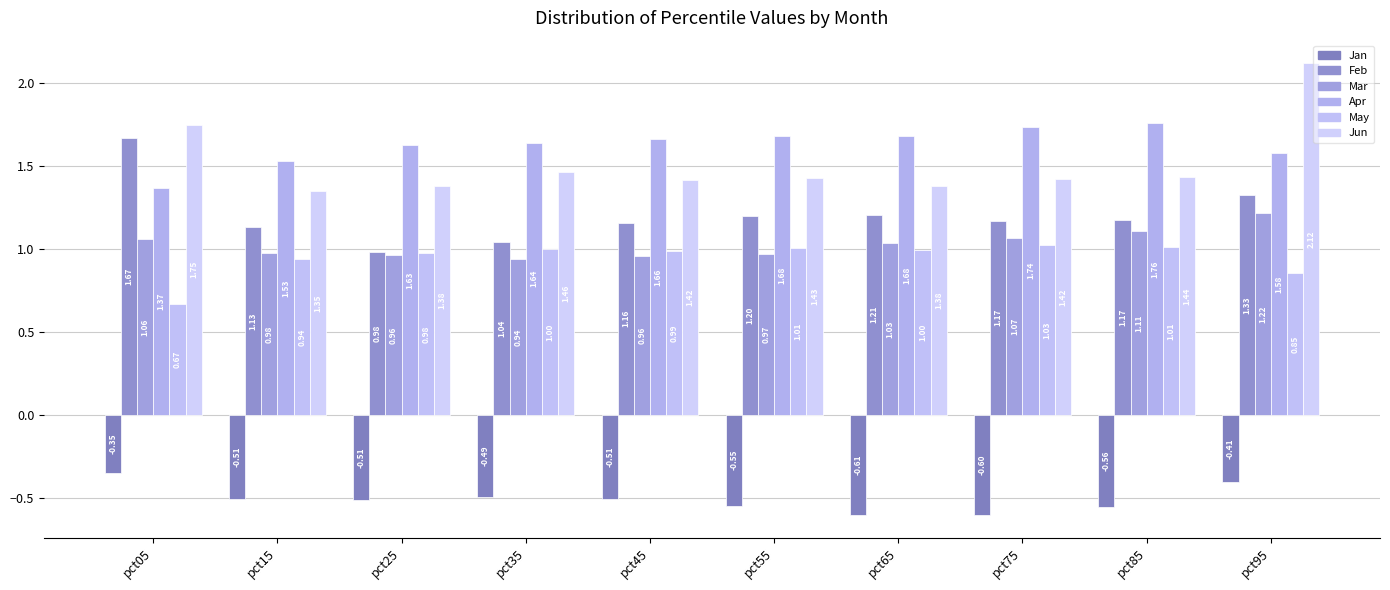

What are all the series names shown in the legend?

Jan, Feb, Mar, Apr, May, Jun